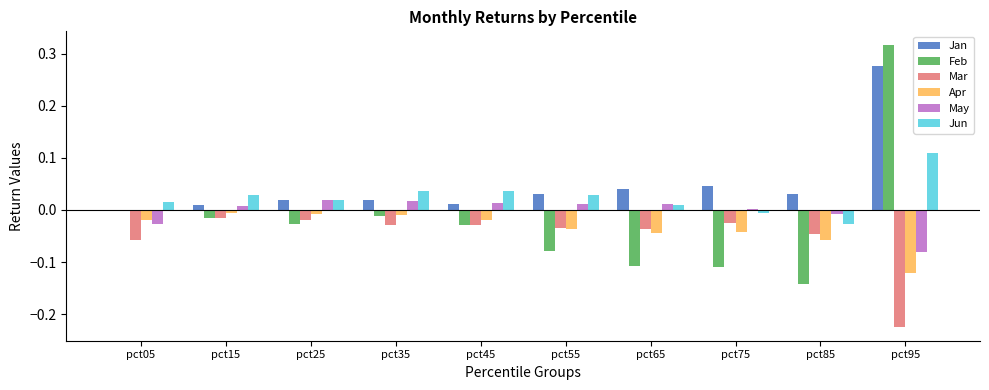

Which category has the highest value across all series?

pct95